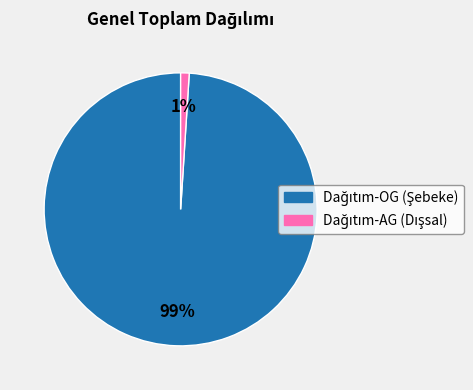

To the nearest percent, what is the average slice percentage?

50%